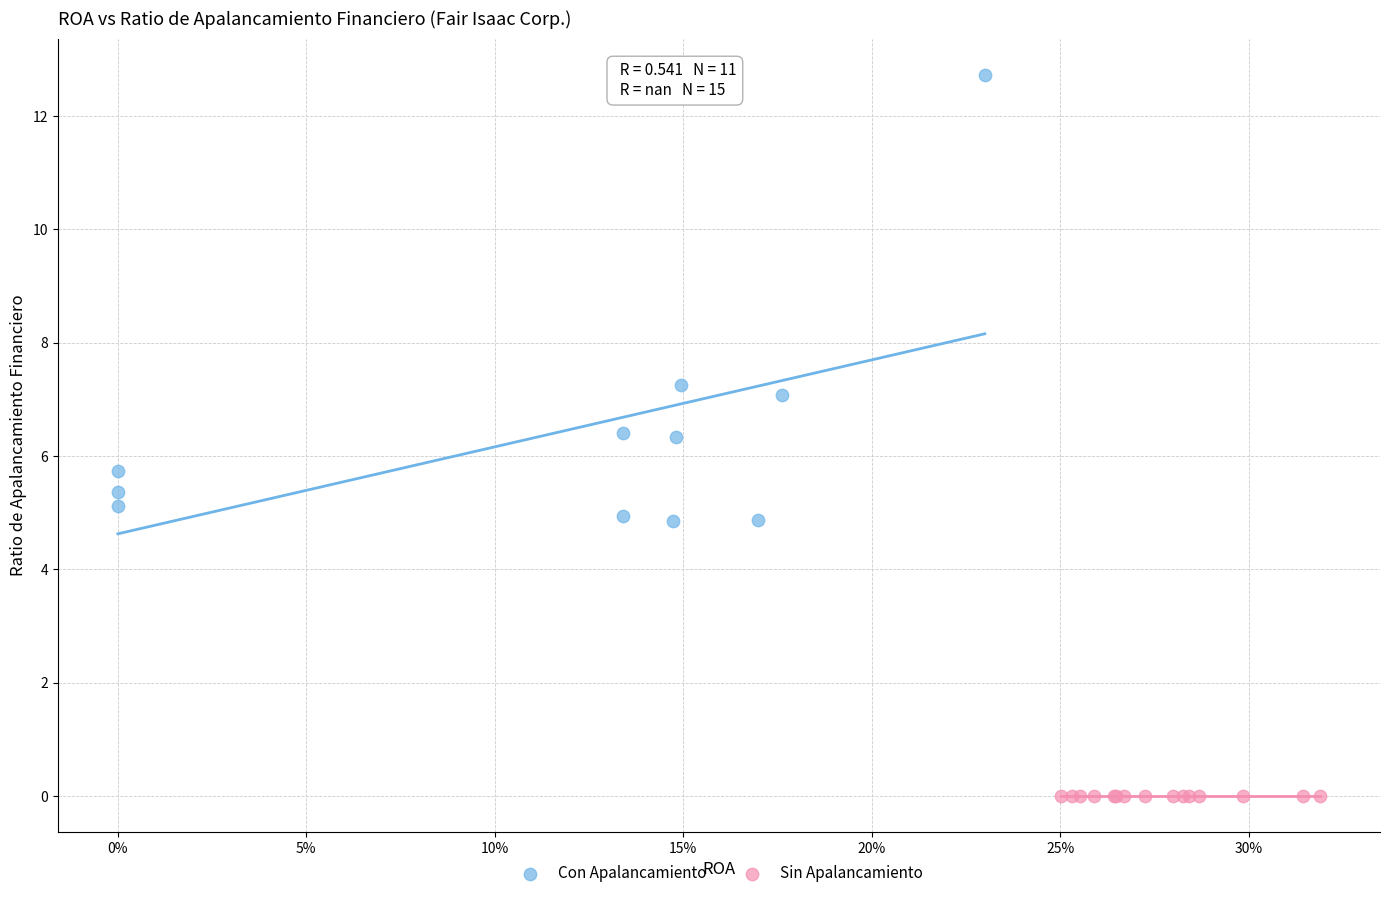

Which series contains the highest Y value?

Con Apalancamiento